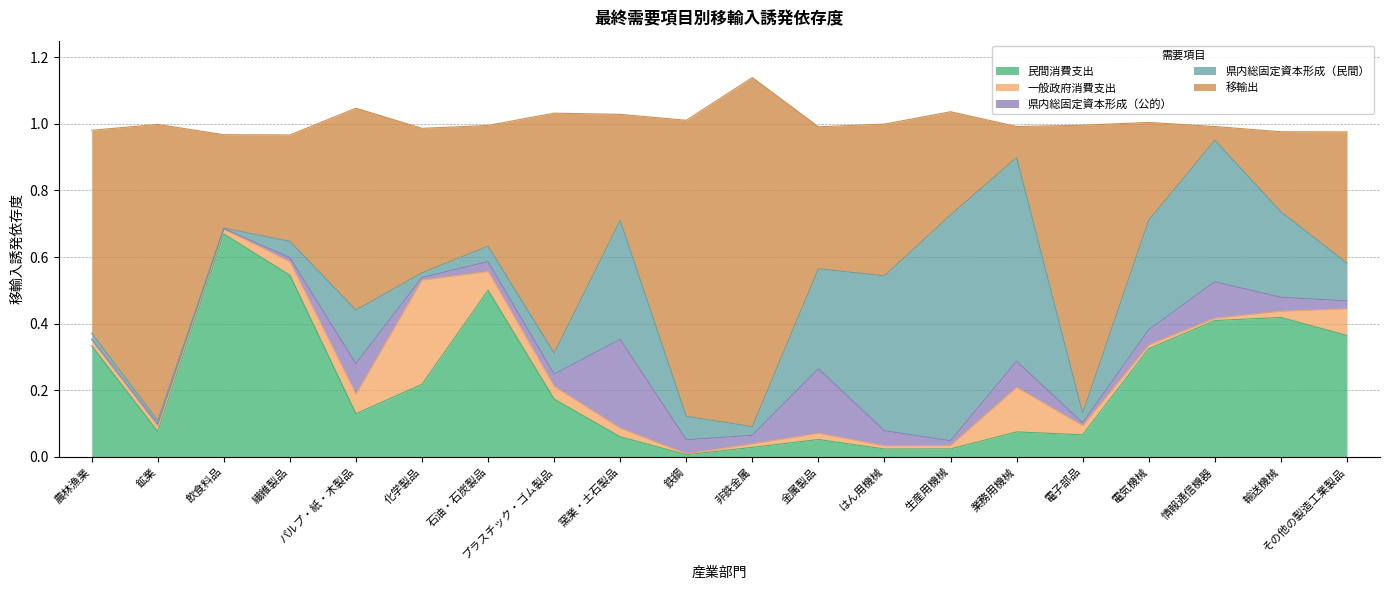

At which category is the sum across all series the highest?

非鉄金属